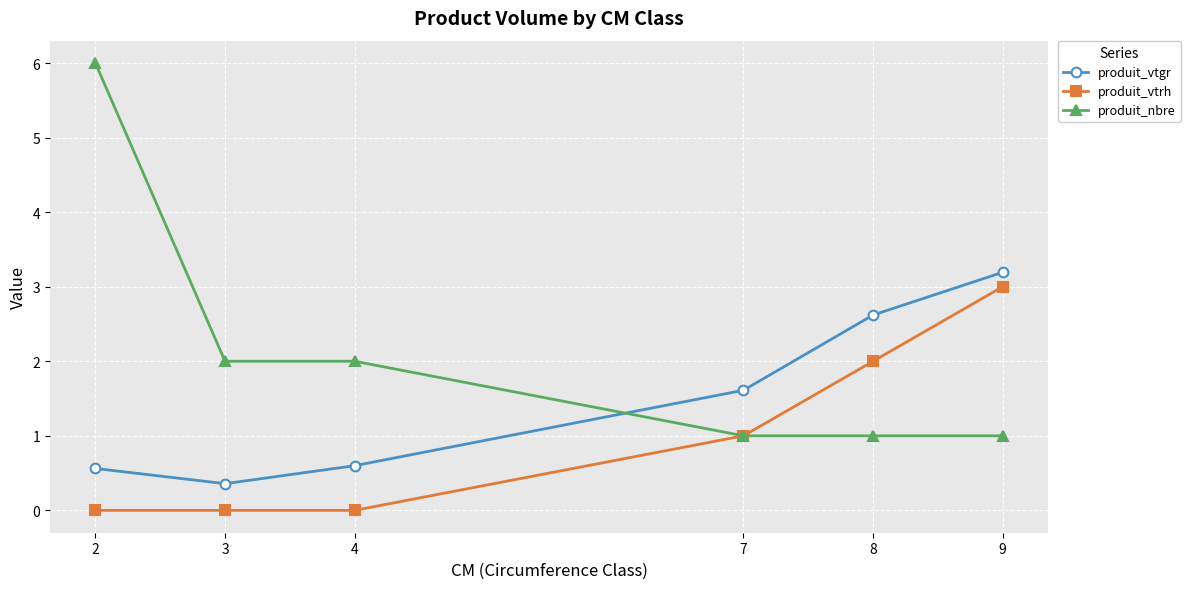

What is the difference between the maximum and second lowest values in the produit_nbre series?

5.0